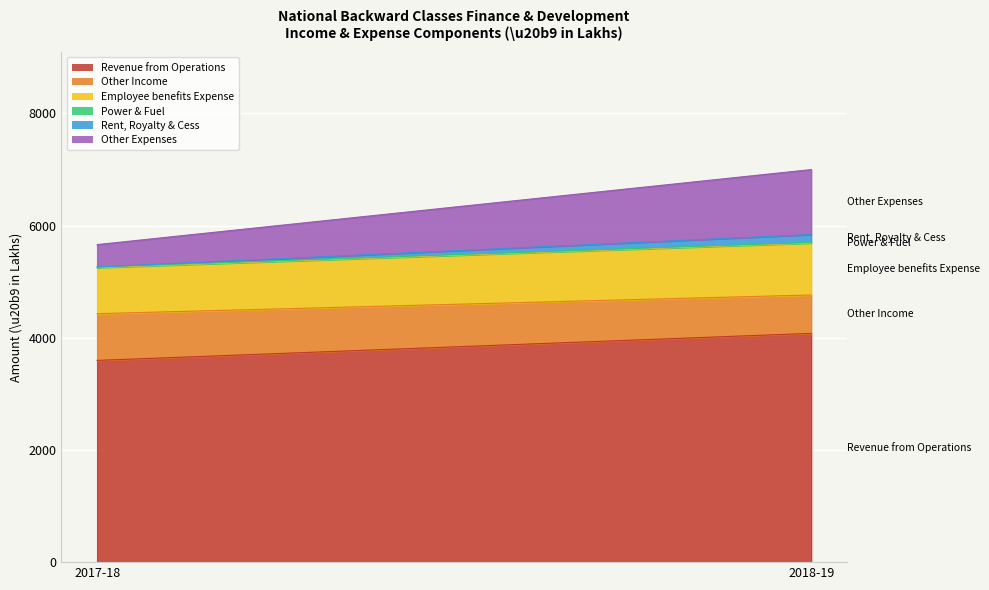

The value of Power & Fuel at 2017-18 is 12. True or false?

True